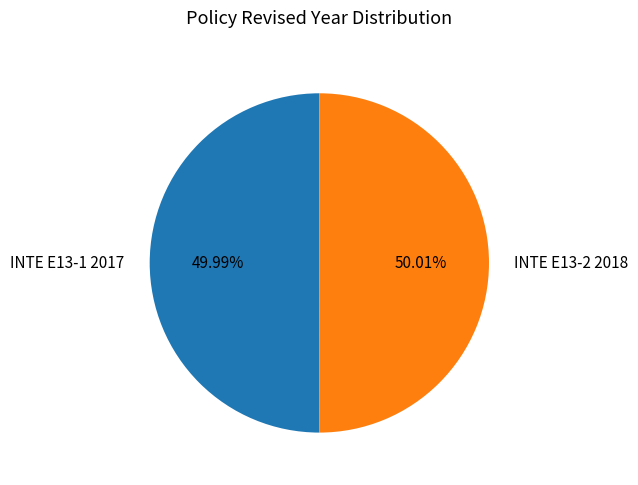

Approximately how many times larger is the value at INTE E13-2 2018 compared to INTE E13-1 2017?

1.0